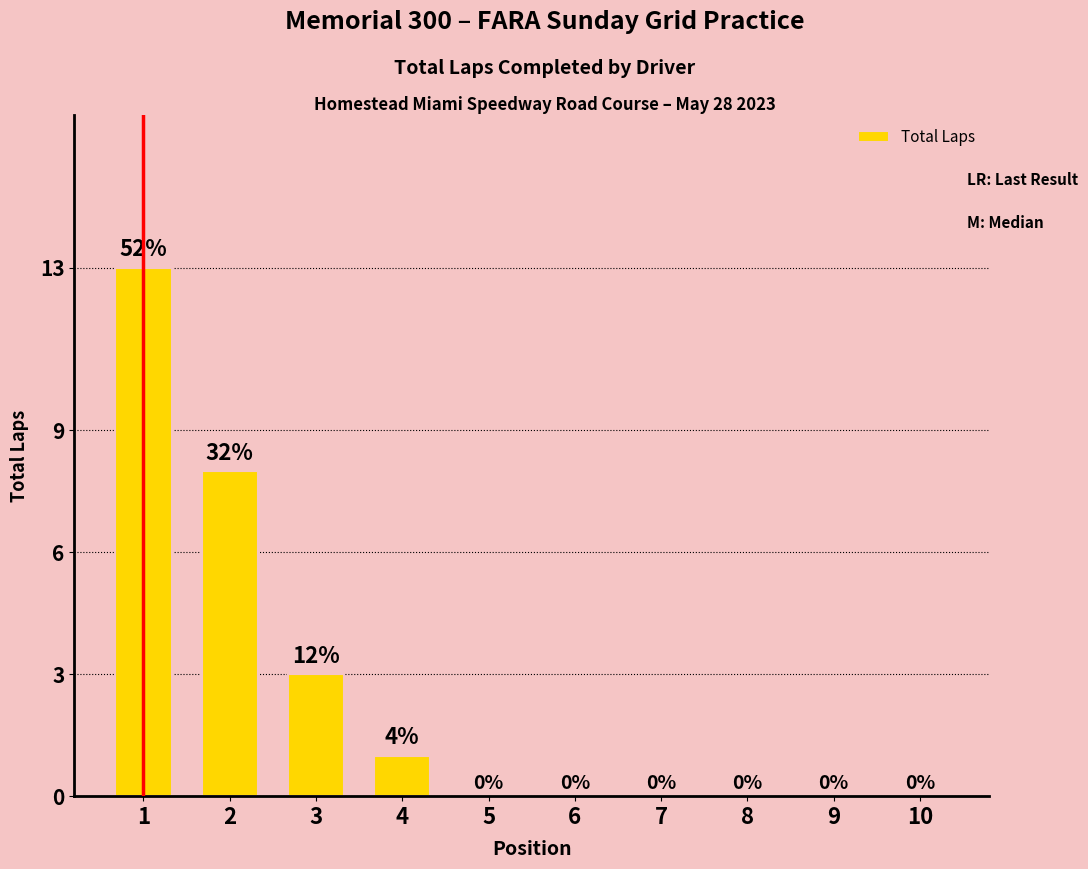

Reading left to right, list all the values displayed in this chart.

13	8	3	1	0	0	0	0	0	0